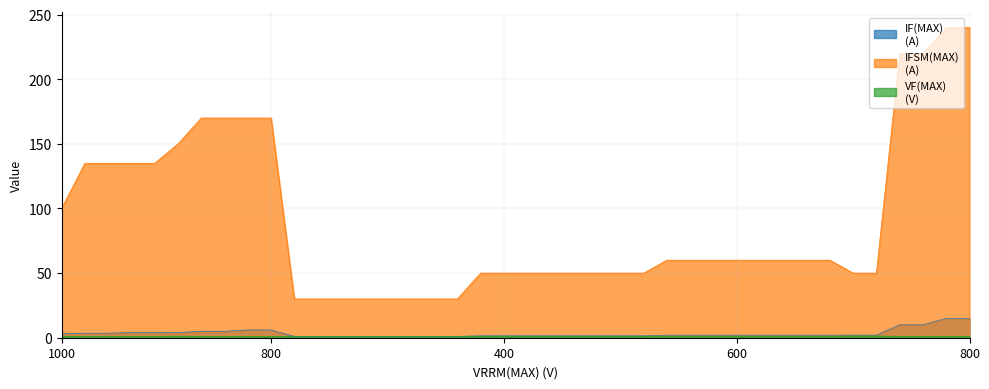

Which series has the largest total across all categories?

IFSM(MAX)
(A)